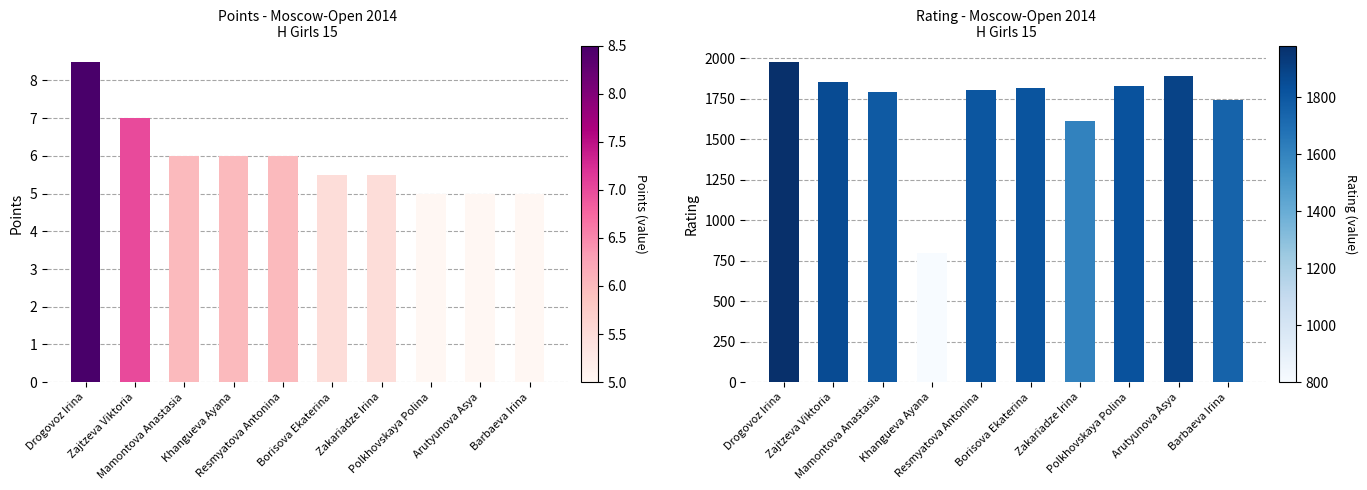

Which series changed the most between Mamontova Anastasia and Borisova Ekaterina?

Rating